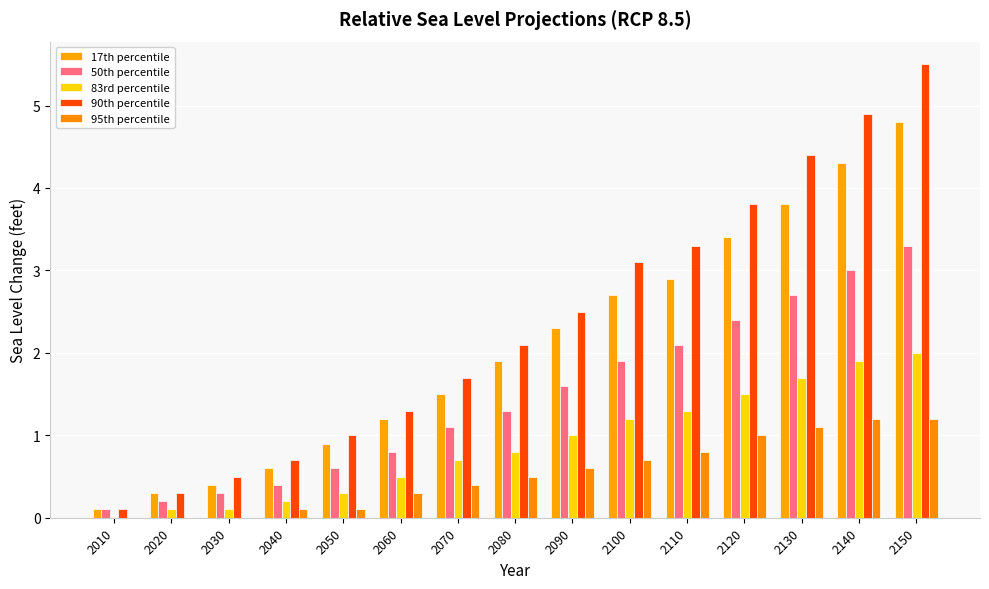

At which label does 50th percentile reach its minimum?

2010